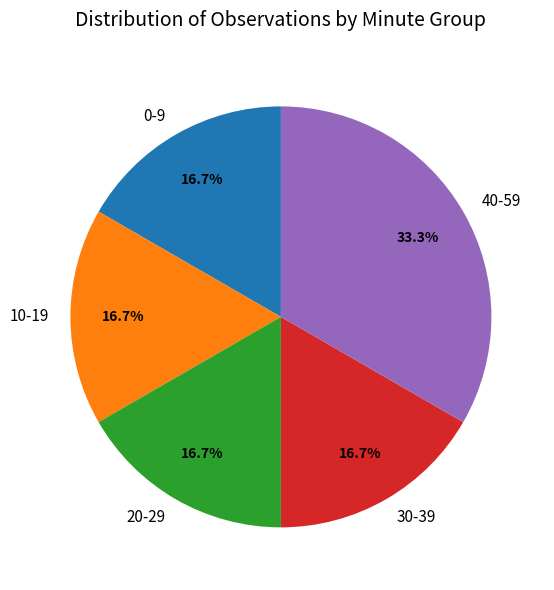

Is 10-19 the majority of the pie?

No